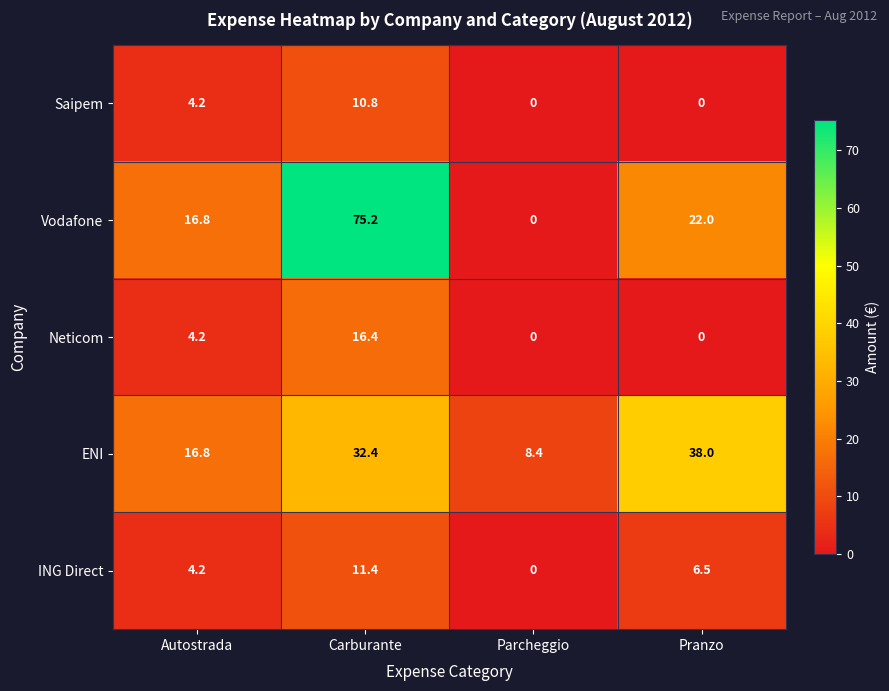

At which category is the sum across all series the highest?

Carburante